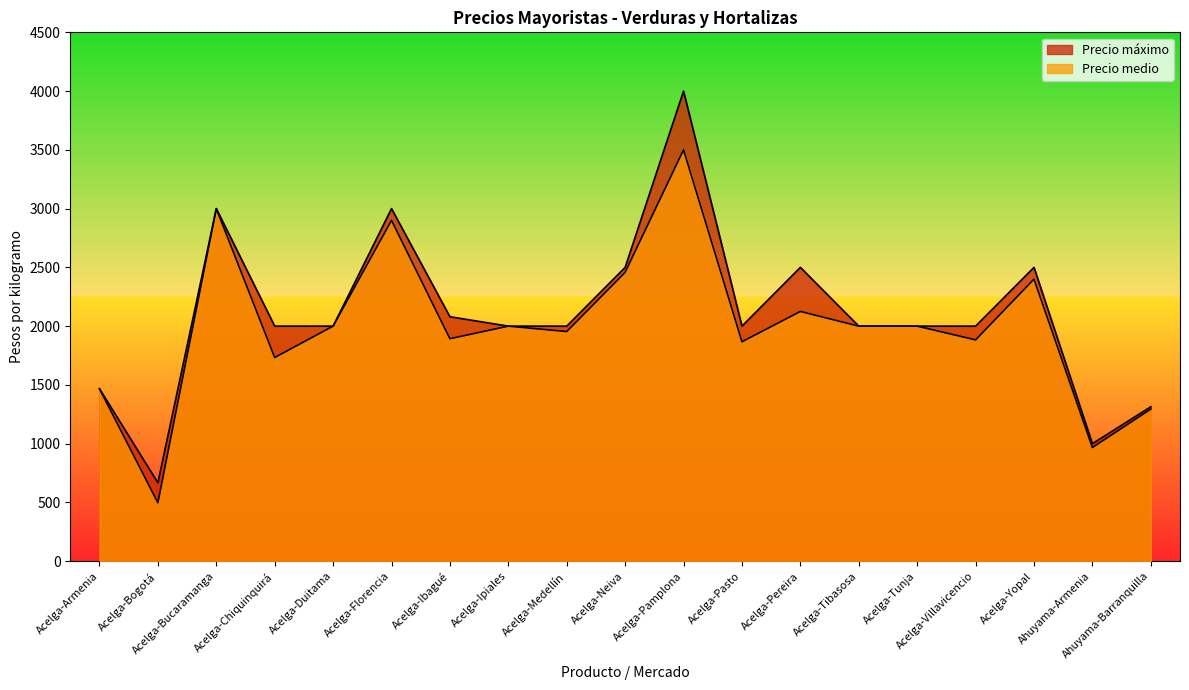

The Precio medio series shows 2458 at Acelga-Neiva. True or false?

True